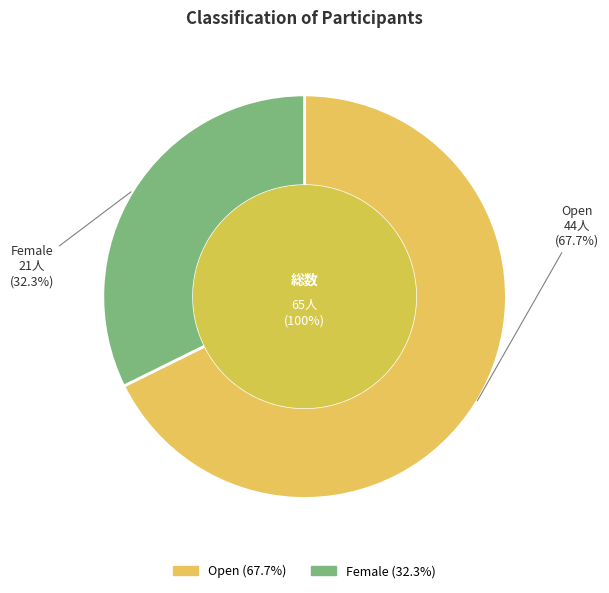

To the nearest percent, what percentage of the pie is Open?

68%